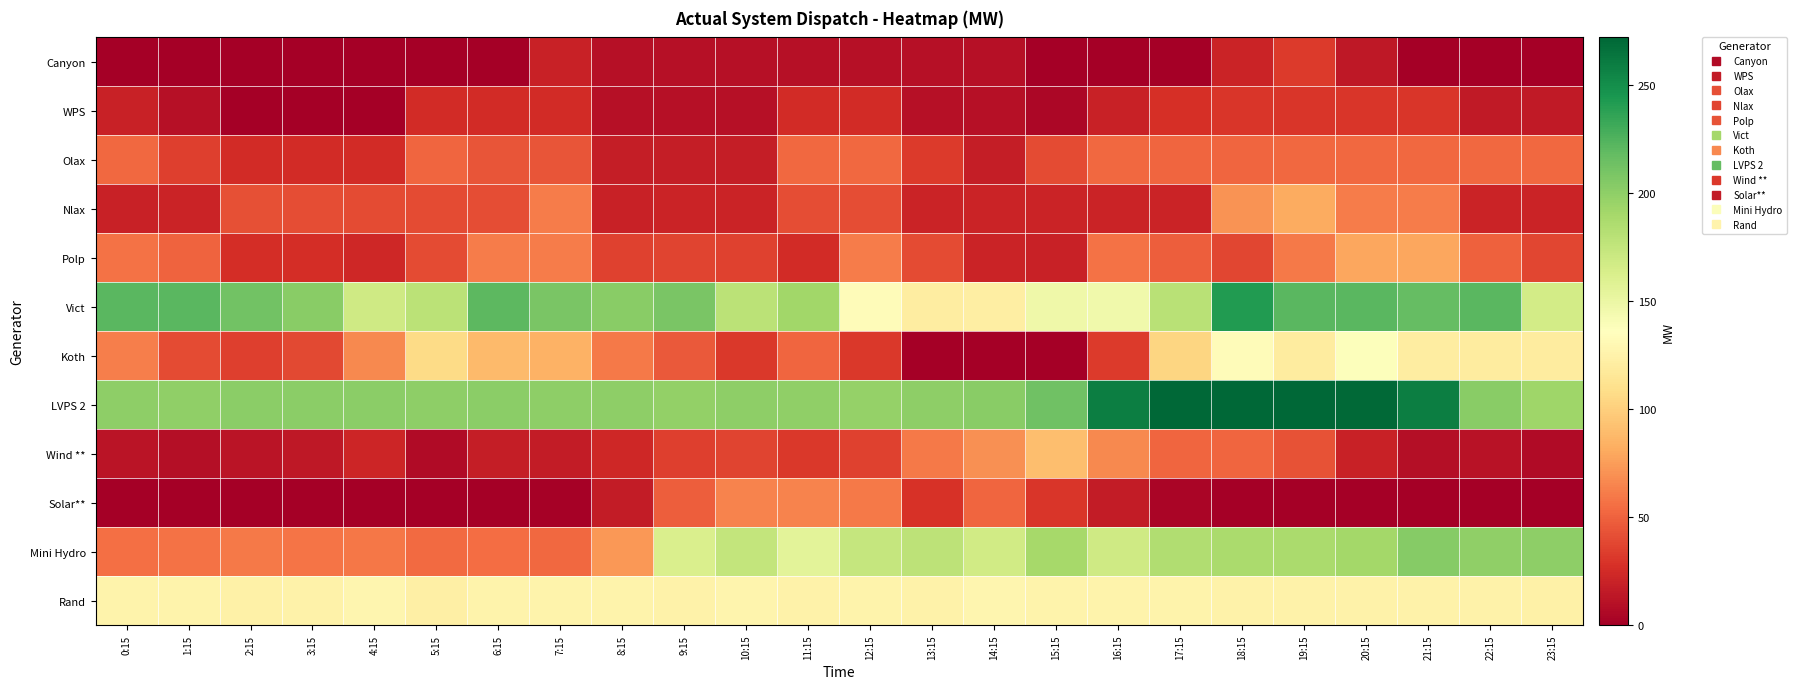

Between 19:15 and 20:15, which series saw the biggest shift?

Wind **